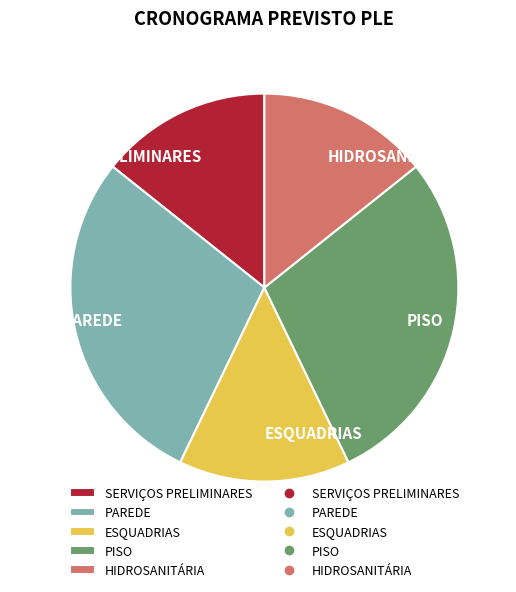

Between SERVIÇOS PRELIMINARES and PISO, which is larger?

PISO